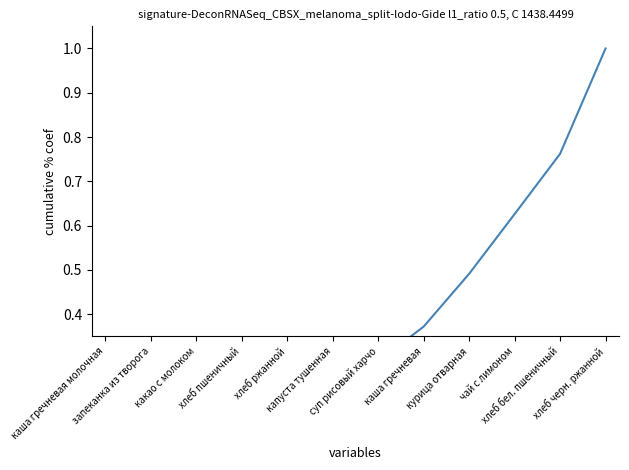

Where is the data nearest to the value 0?

каша гречневая молочная